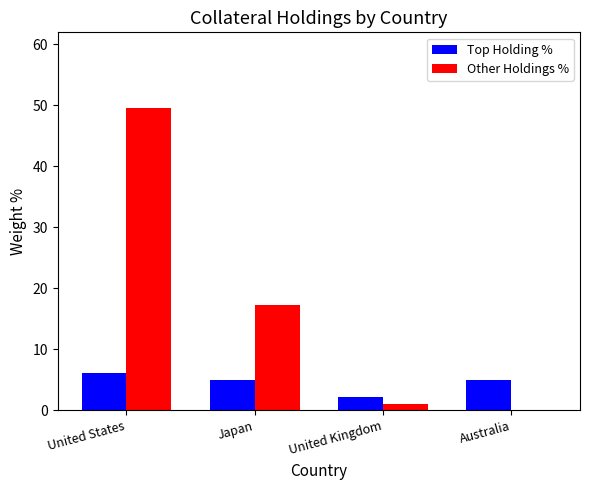

Which series has the largest total across all categories?

Other Holdings %